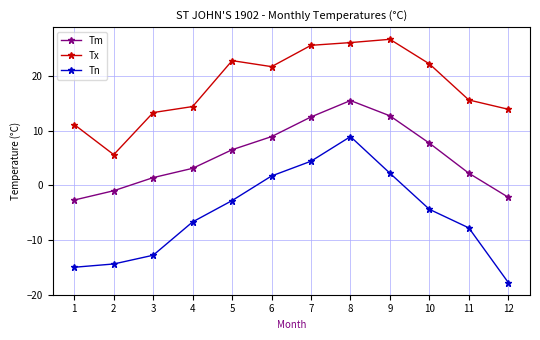

Reading left to right, transcribe all the data shown in this chart.

Tm: 1=-2.7	2=-1.0	3=1.4	4=3.1	5=6.5	6=8.9	7=12.5	8=15.5	9=12.7	10=7.7	11=2.2	12=-2.2
Tx: 1=11.1	2=5.6	3=13.3	4=14.4	5=22.8	6=21.7	7=25.6	8=26.1	9=26.7	10=22.2	11=15.6	12=13.9
Tn: 1=-15.0	2=-14.4	3=-12.8	4=-6.7	5=-2.8	6=1.7	7=4.4	8=8.9	9=2.2	10=-4.4	11=-7.8	12=-17.8